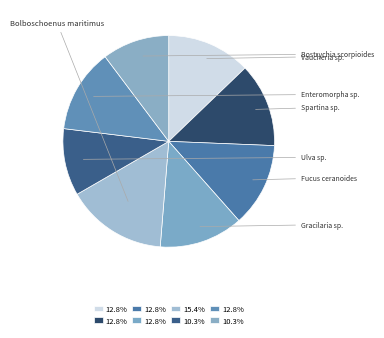

Rank the categories by value from lowest to highest.

Ulva sp., Bostrychia scorpioides, Vaucheria sp., Spartina sp., Fucus ceranoides, Gracilaria sp., Enteromorpha sp., Bolboschoenus maritimus